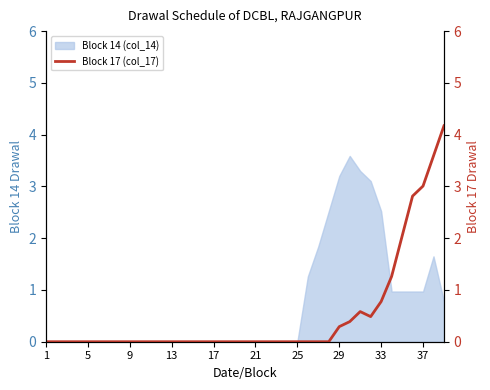

What is the difference between the second highest and minimum values?

3.6